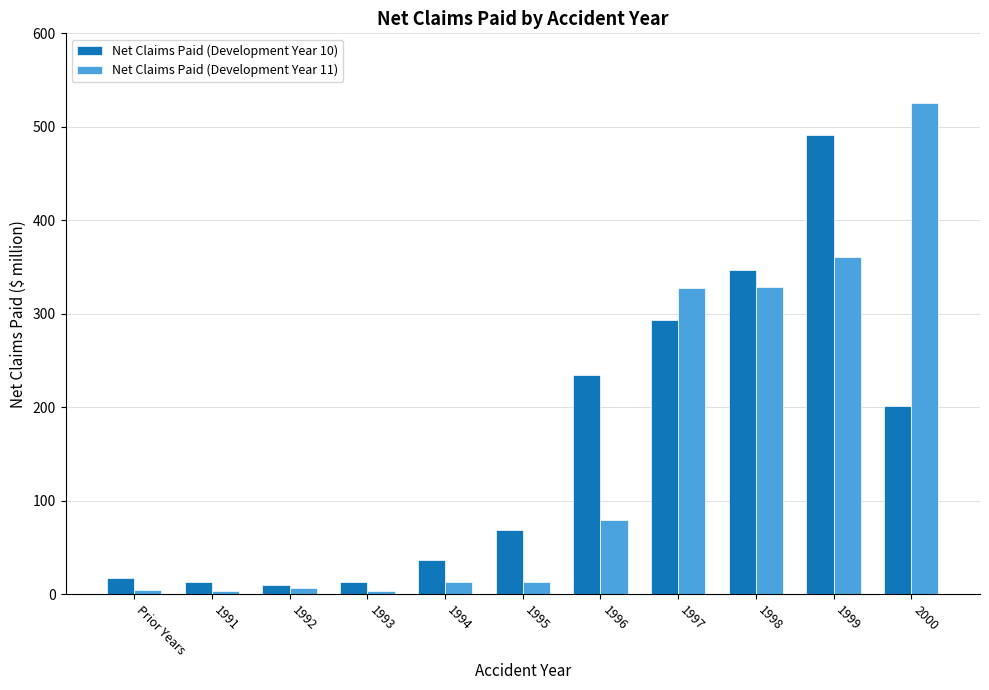

Rank the series by their maximum value, from highest to lowest.

Net Claims Paid (Development Year 11), Net Claims Paid (Development Year 10)